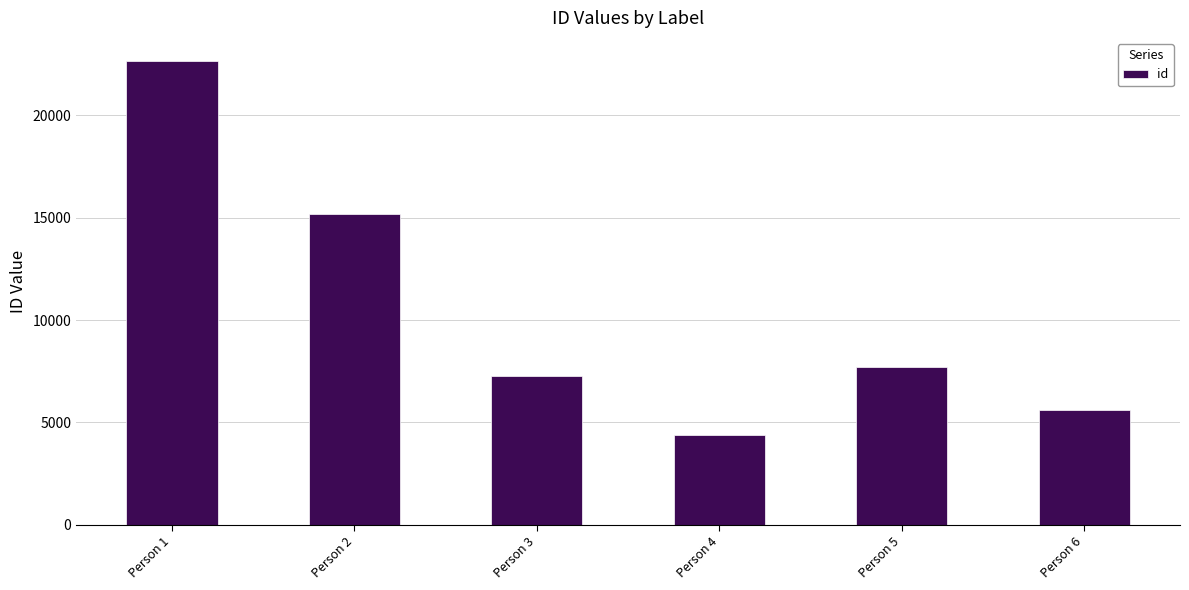

What is the value of the 1st bar from the left?

22645